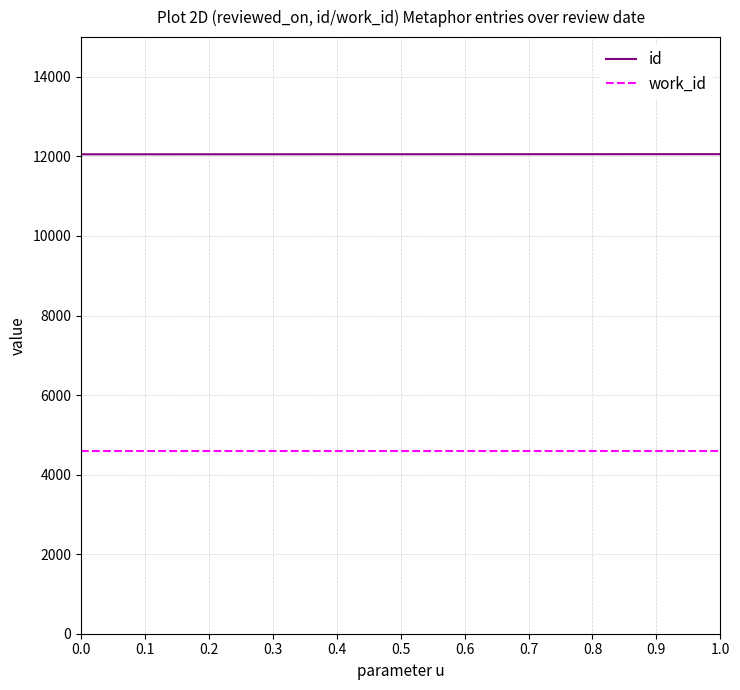

What are all the series names shown in the legend?

id, work_id